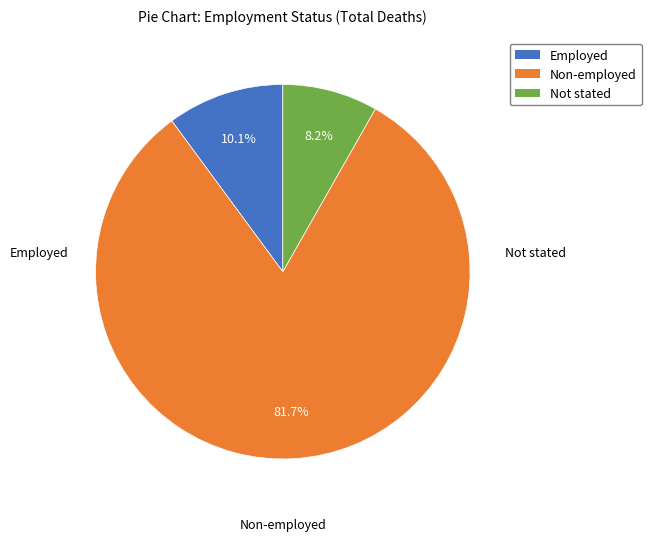

What percentage do Non-employed and Employed together represent?

91.8%